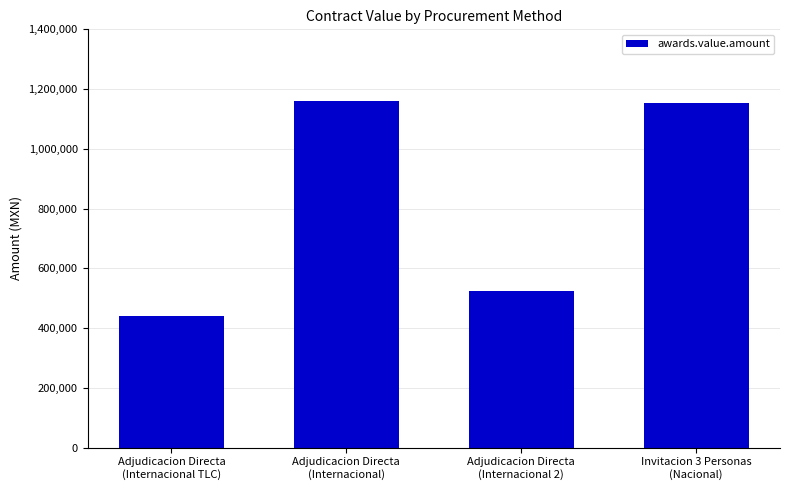

How many categories are shown in the chart?

4